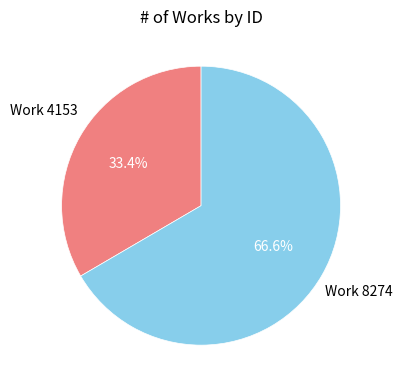

Is there any slice that represents more than half of the pie?

Yes